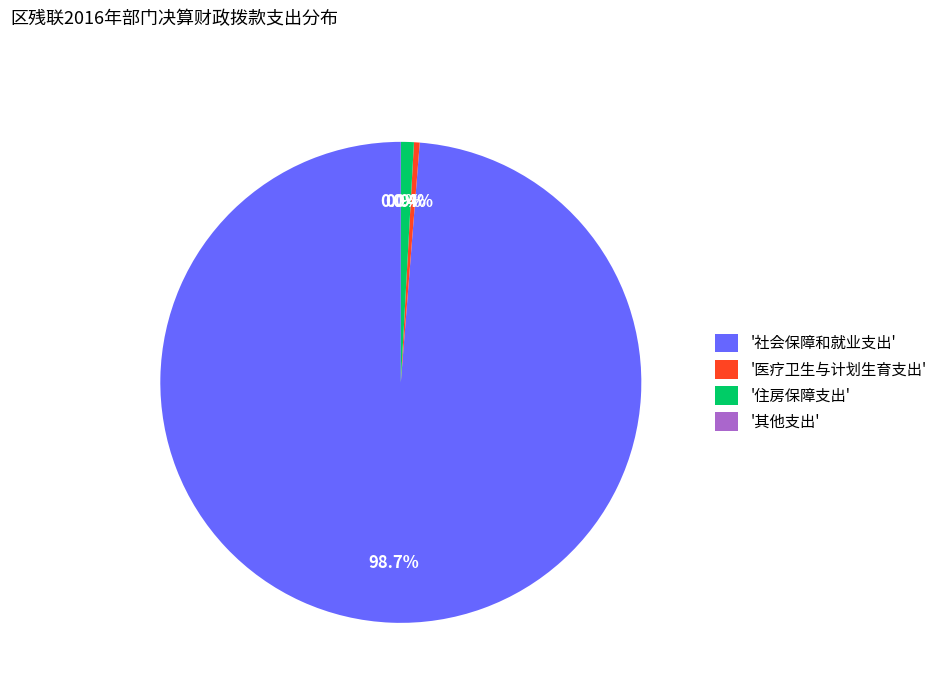

Do '医疗卫生与计划生育支出' and '住房保障支出' together represent more than half of the pie?

No